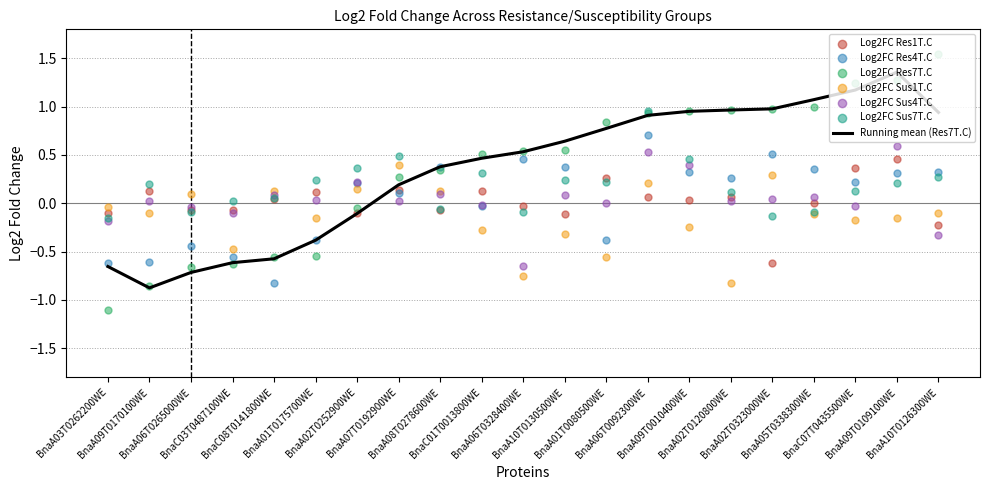

What is the total value across all series at BnaA01T0080500WE?

0.4